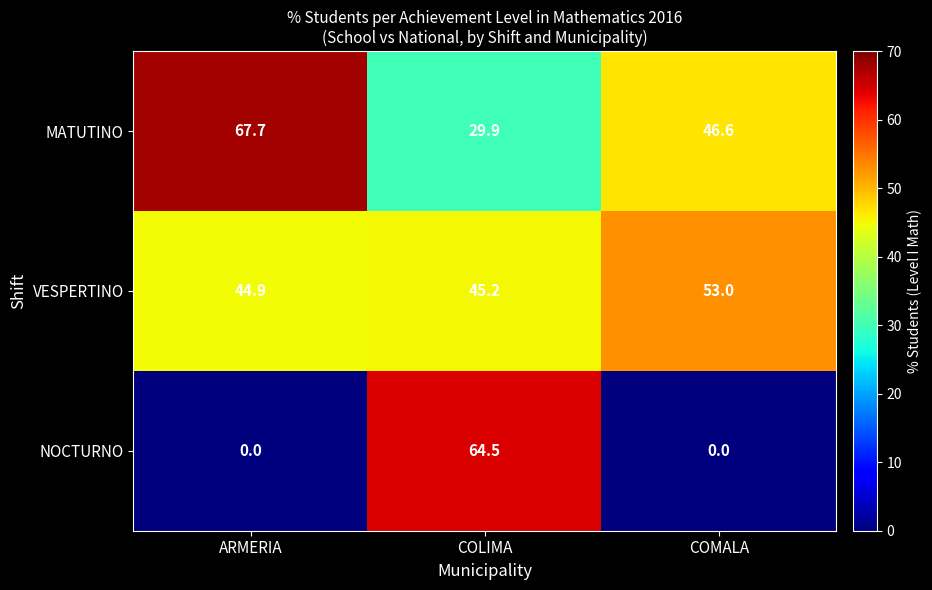

Which label corresponds to the largest value in the chart?

ARMERIA